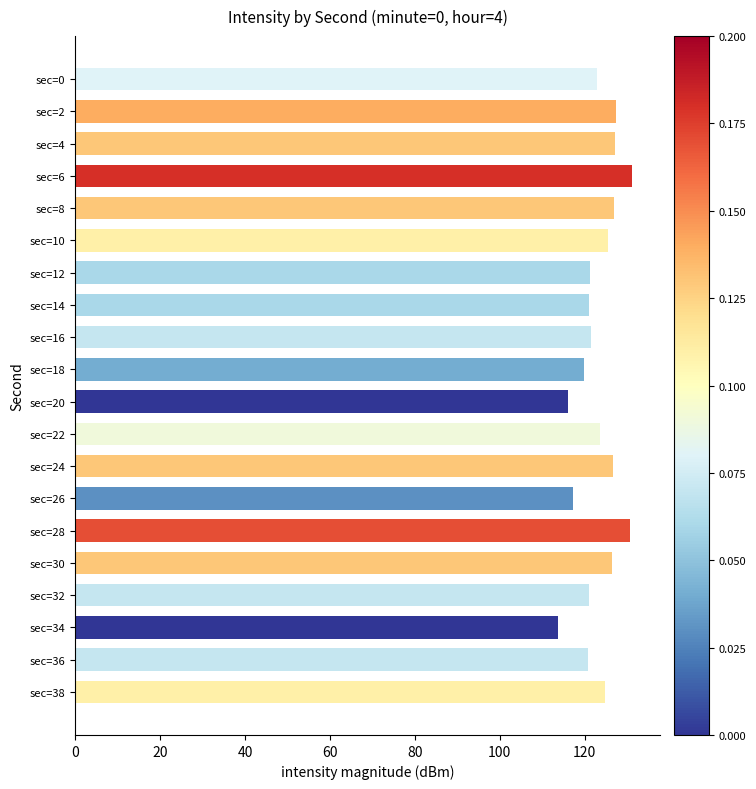

What is the sum of all values?

2464.6